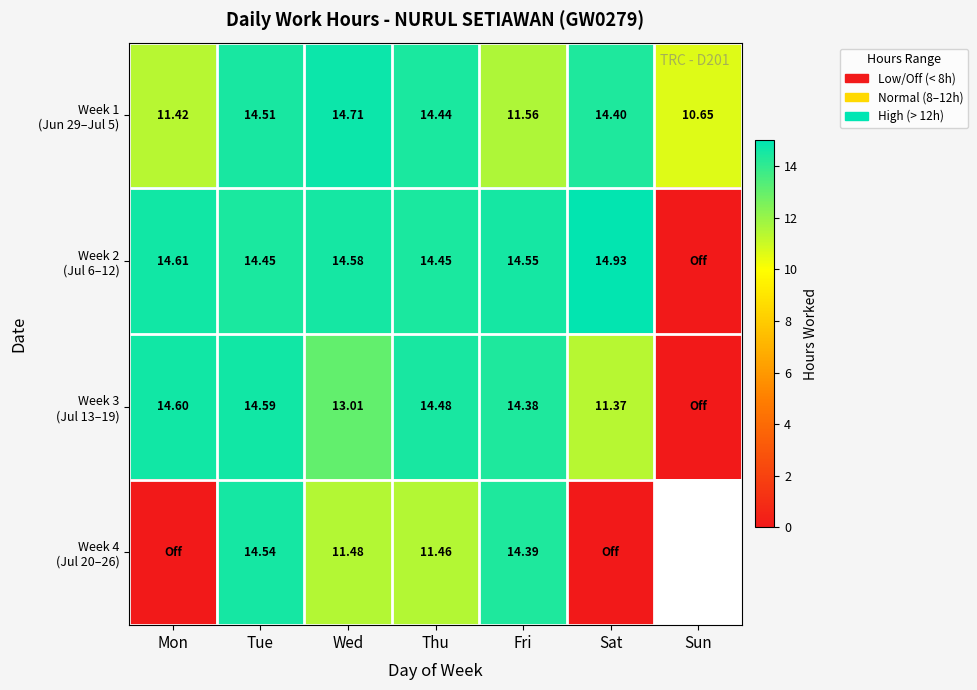

How many categories are shown in the chart?

7